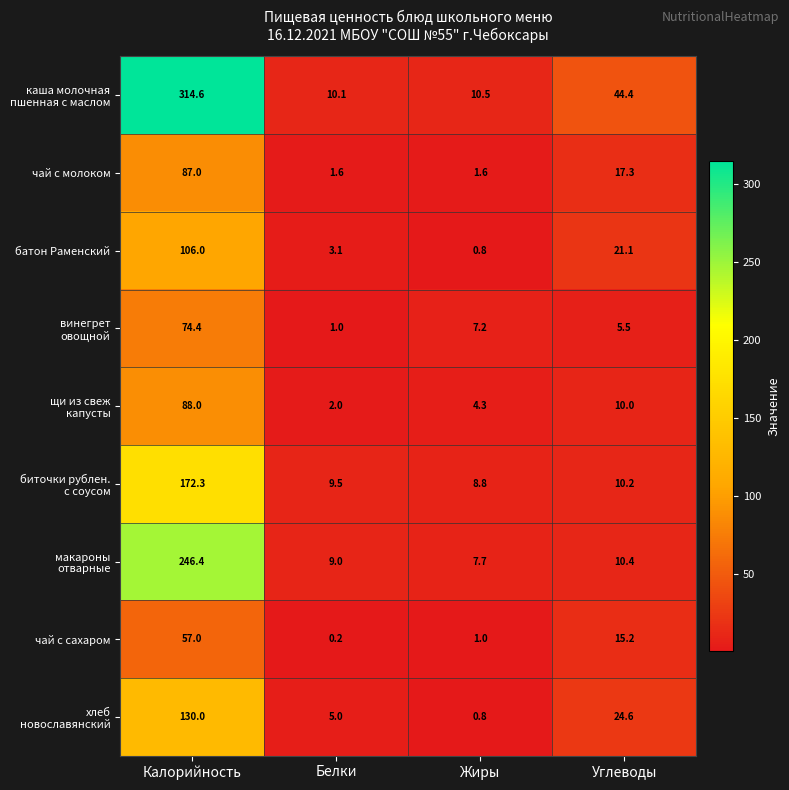

What value does the чай с сахаром series have at Жиры?

1.0